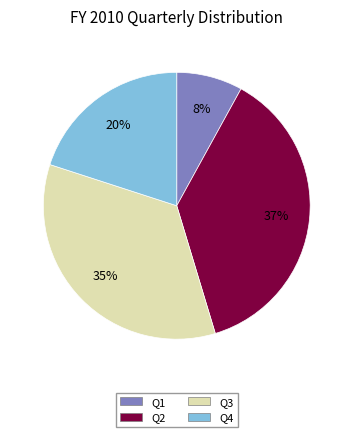

Is Q1 the majority of the pie?

No